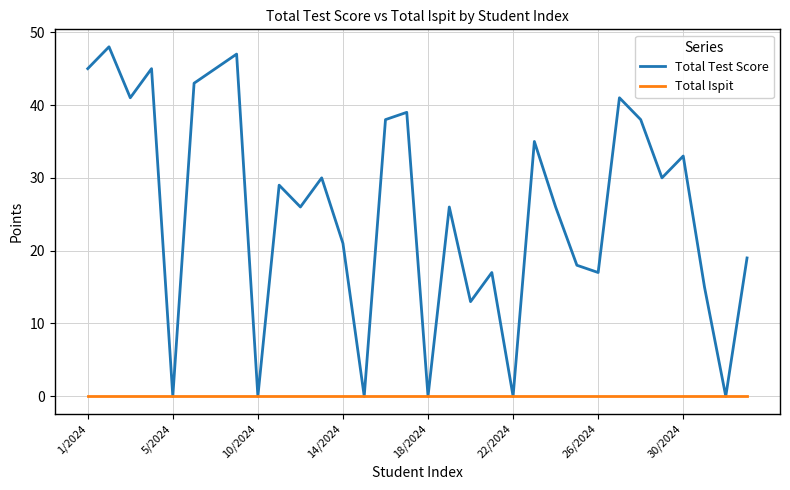

Rank the series by their maximum value, from highest to lowest.

Total Test Score, Total Ispit